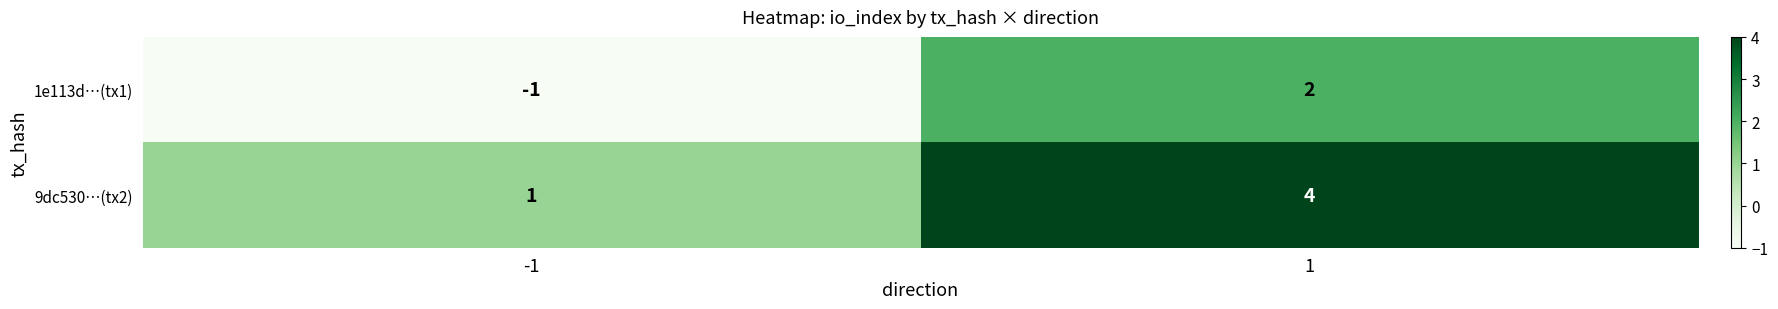

What is the total value across all series at 1?

6